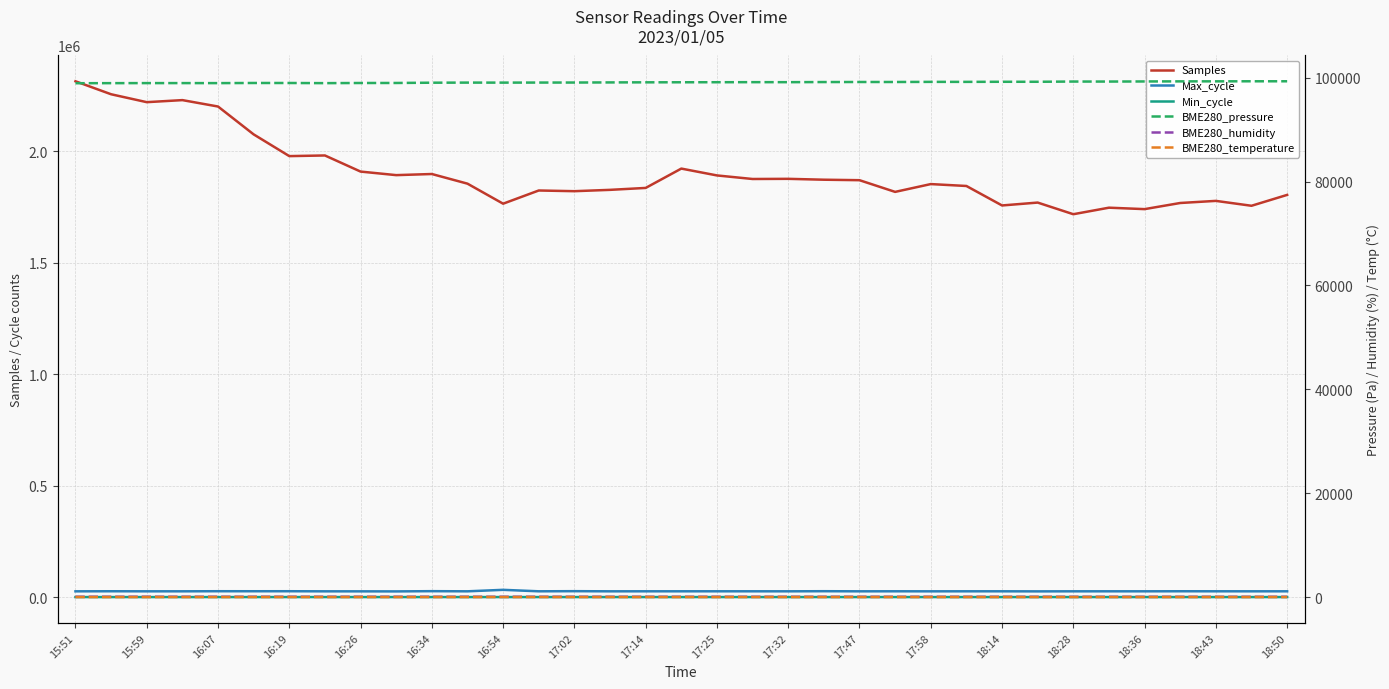

True or false: BME280_temperature and Min_cycle intersect in this chart.

False